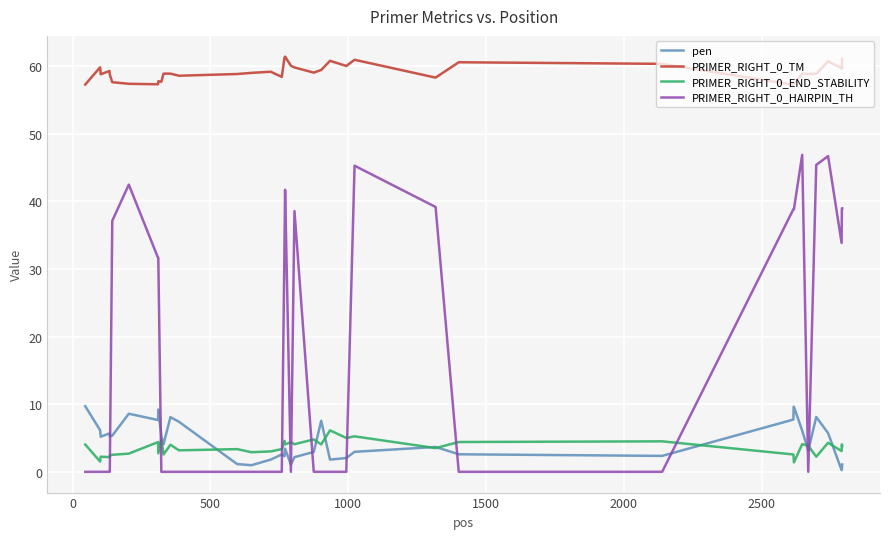

After their last crossing, which series has the higher values: PRIMER_RIGHT_0_HAIRPIN_TH or PRIMER_RIGHT_0_END_STABILITY?

PRIMER_RIGHT_0_HAIRPIN_TH